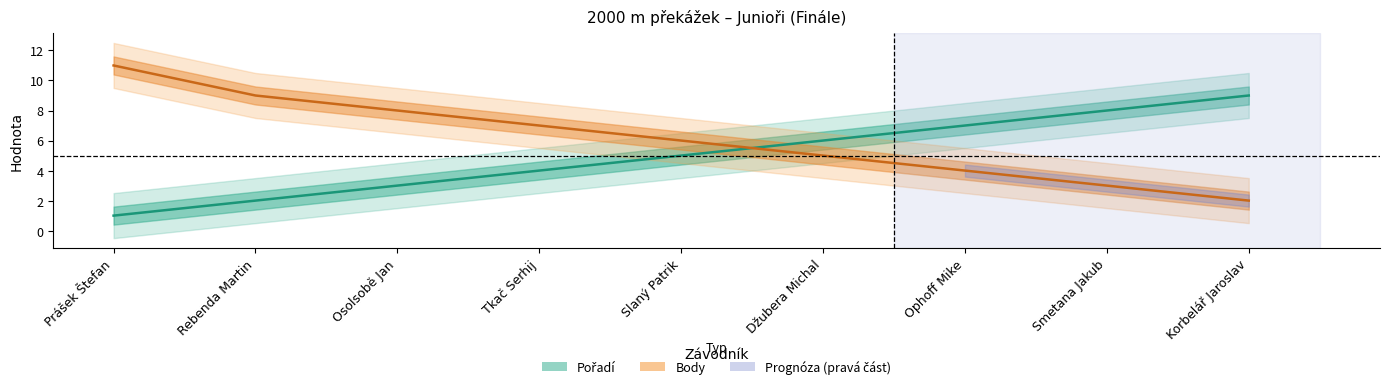

Which has a higher value, Tkač Serhij or Korbelář Jaroslav?

Korbelář Jaroslav